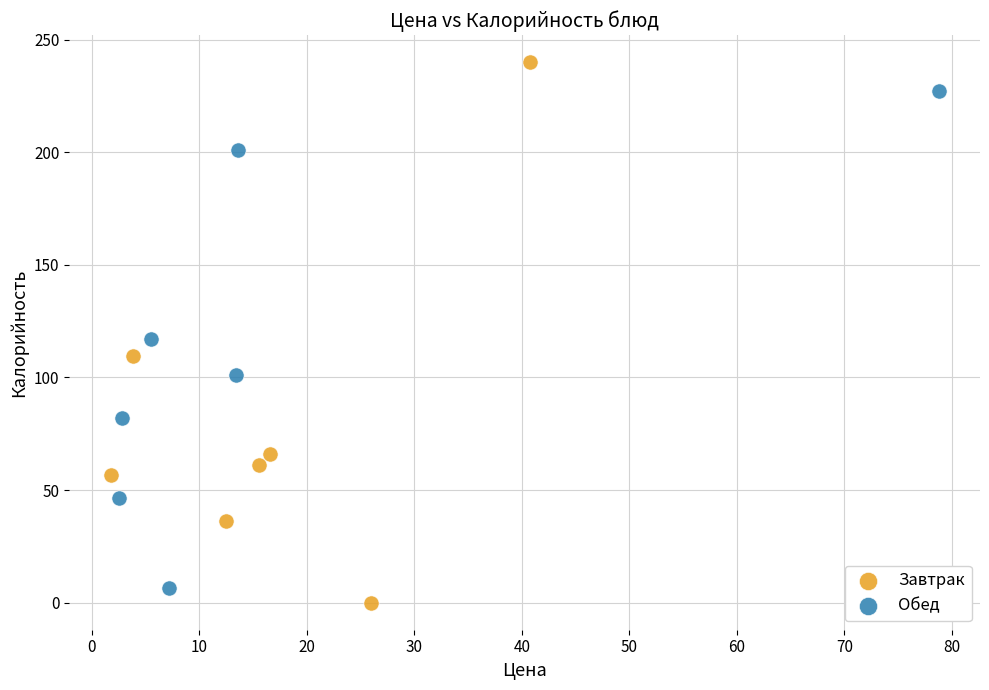

What are all the series names shown in the legend?

Завтрак, Обед